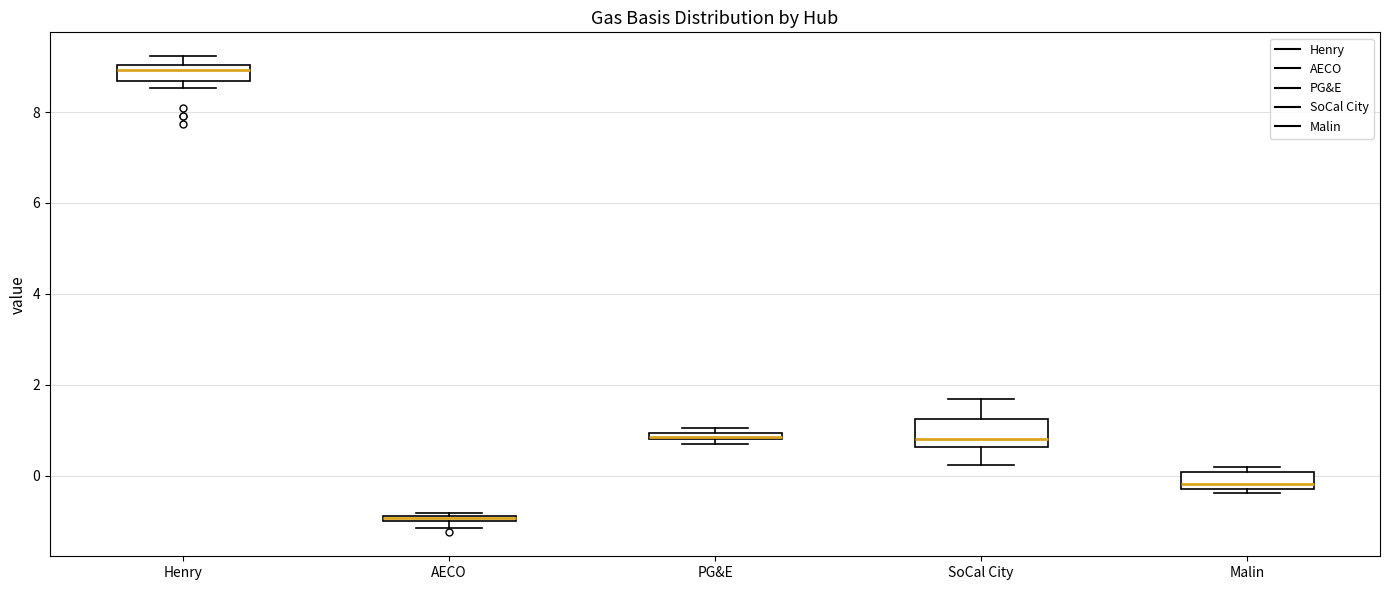

Where is the lower edge of the box for SoCal City on the y-axis? The values are not printed on the chart, so give them approximately, as read against the axis.

0.6